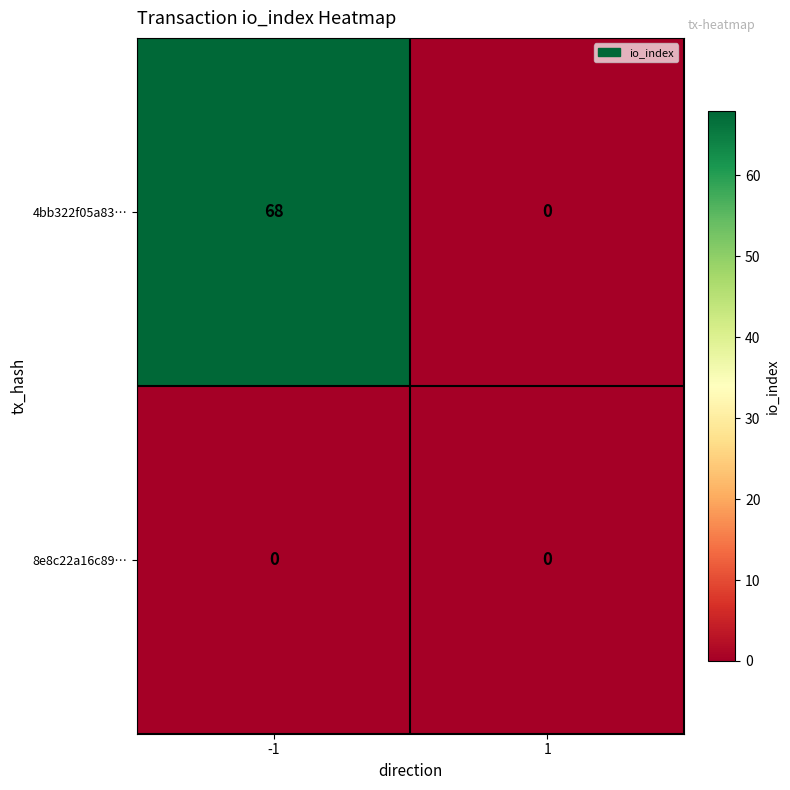

What is the greatest value displayed?

68